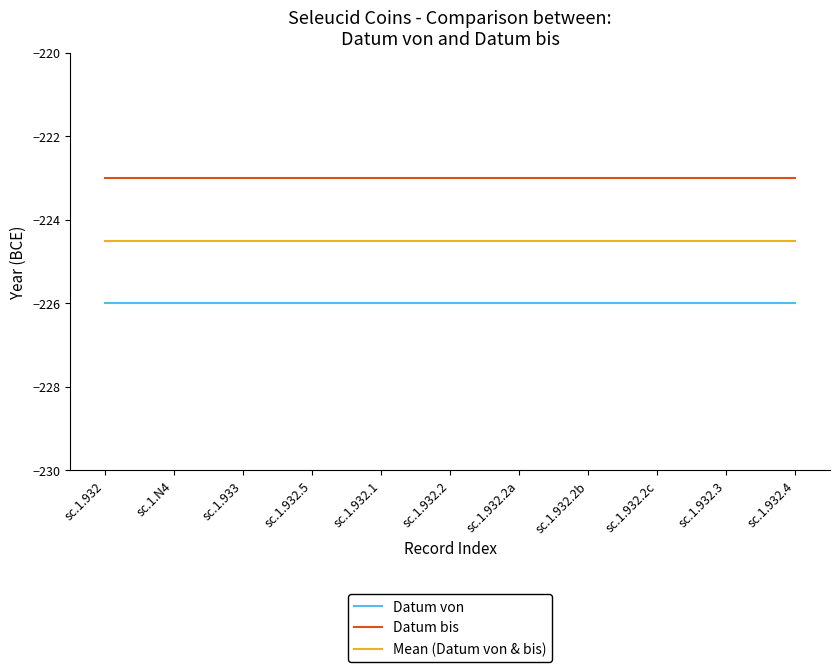

What is the approximate value of Datum von at sc.1.932?

-226.0